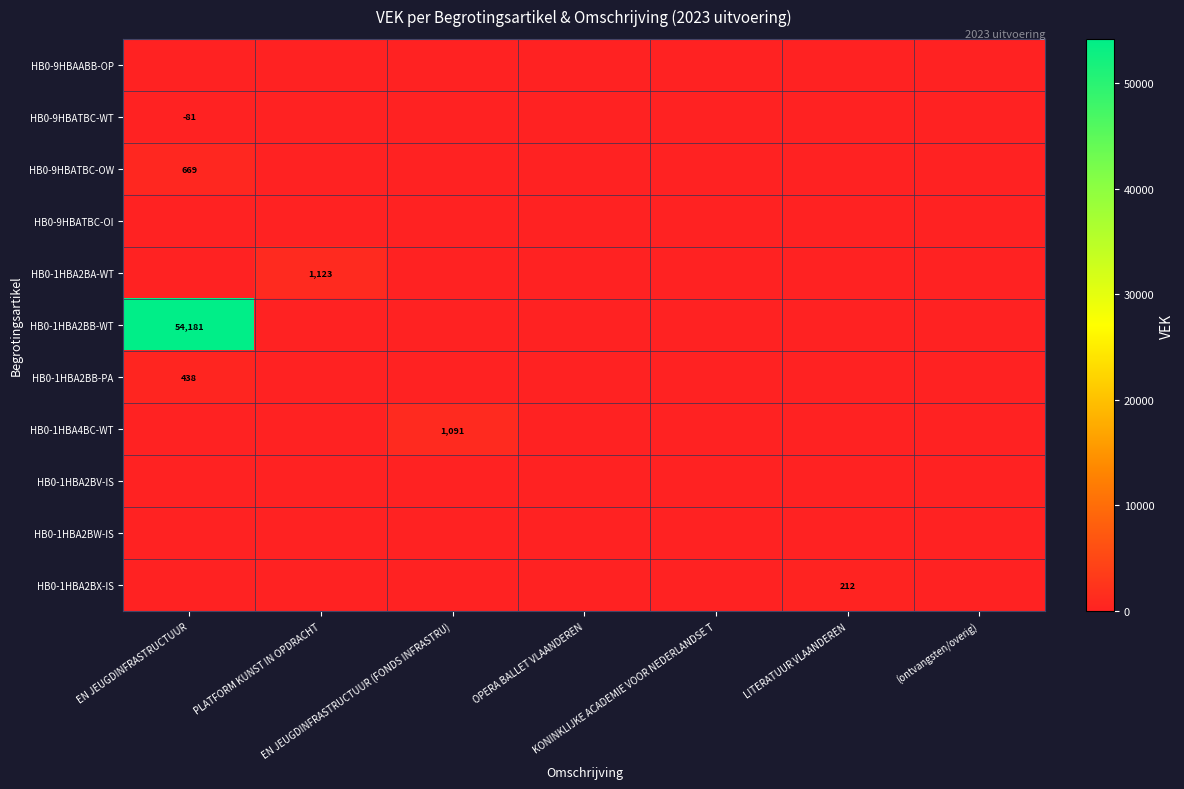

How many distinct data groups are displayed?

11